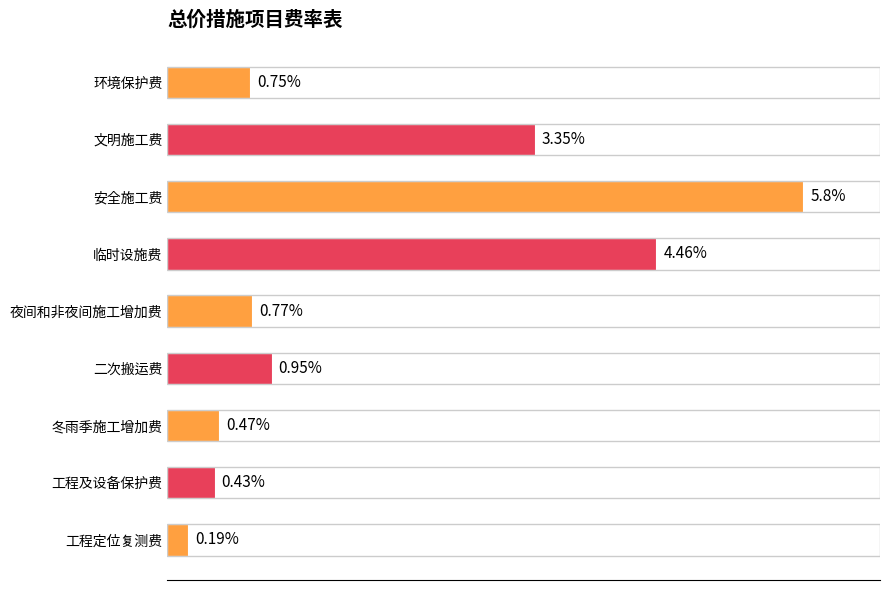

Between 文明施工费 and 冬雨季施工增加费, which is larger?

文明施工费